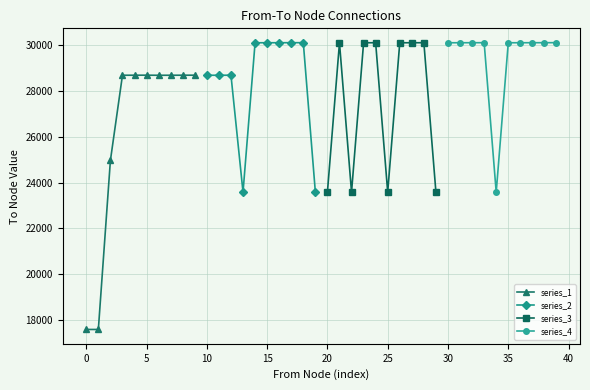

What is the maximum value for series_4?

30114